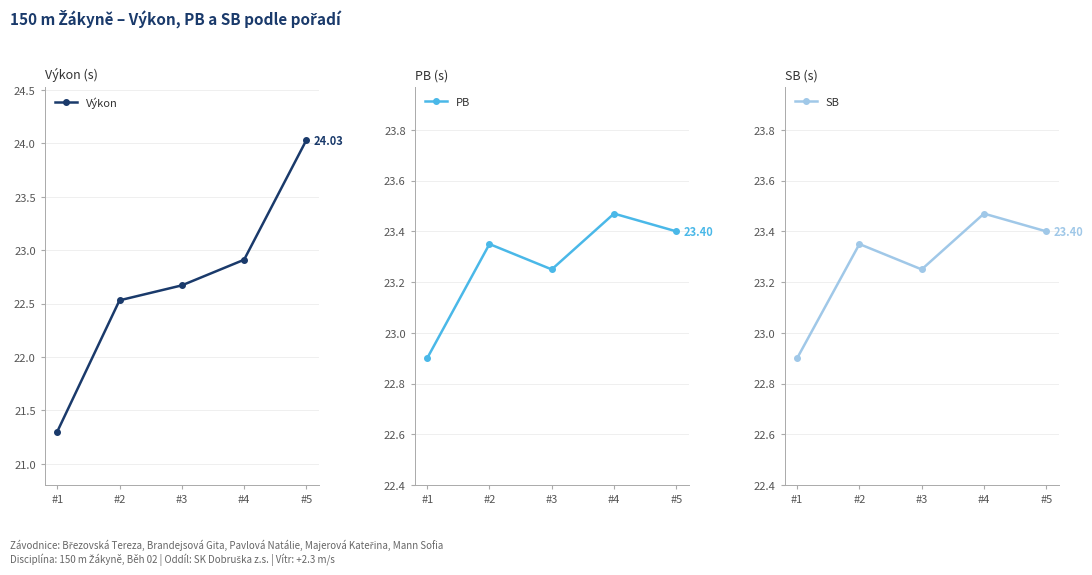

Is this an area chart (filled region under the line)?

No